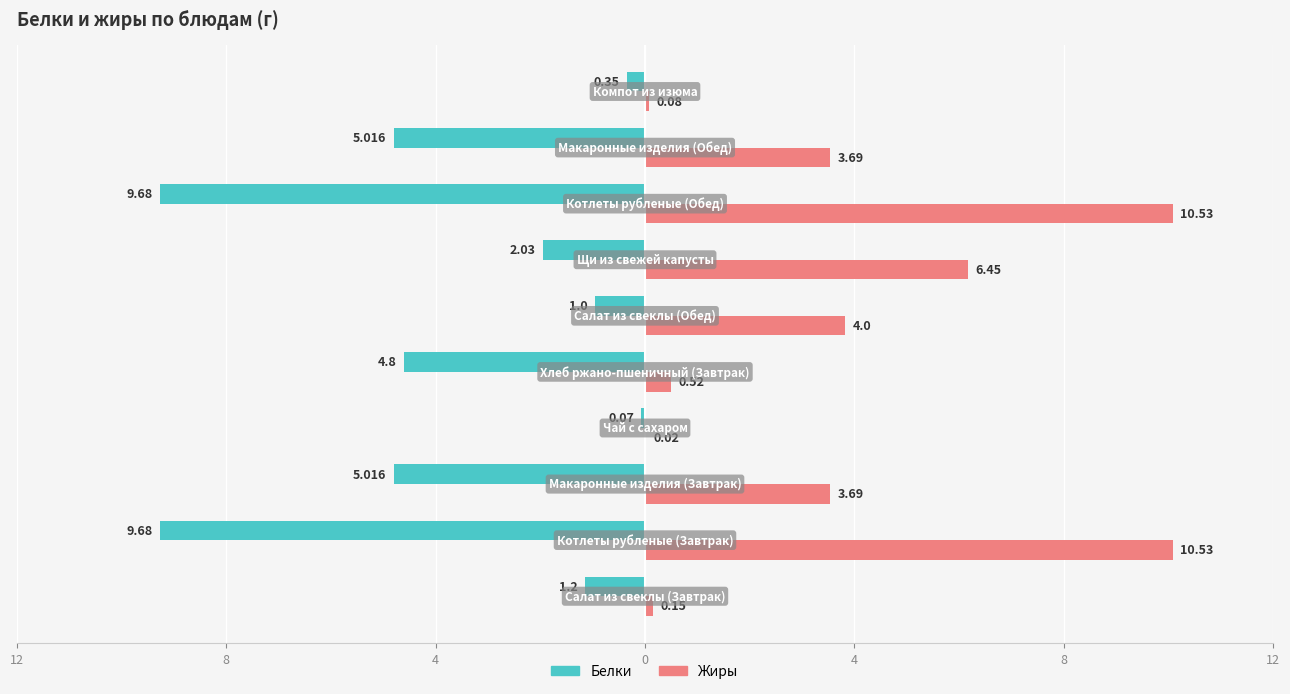

What are all the series names shown in the legend?

Белки, Жиры